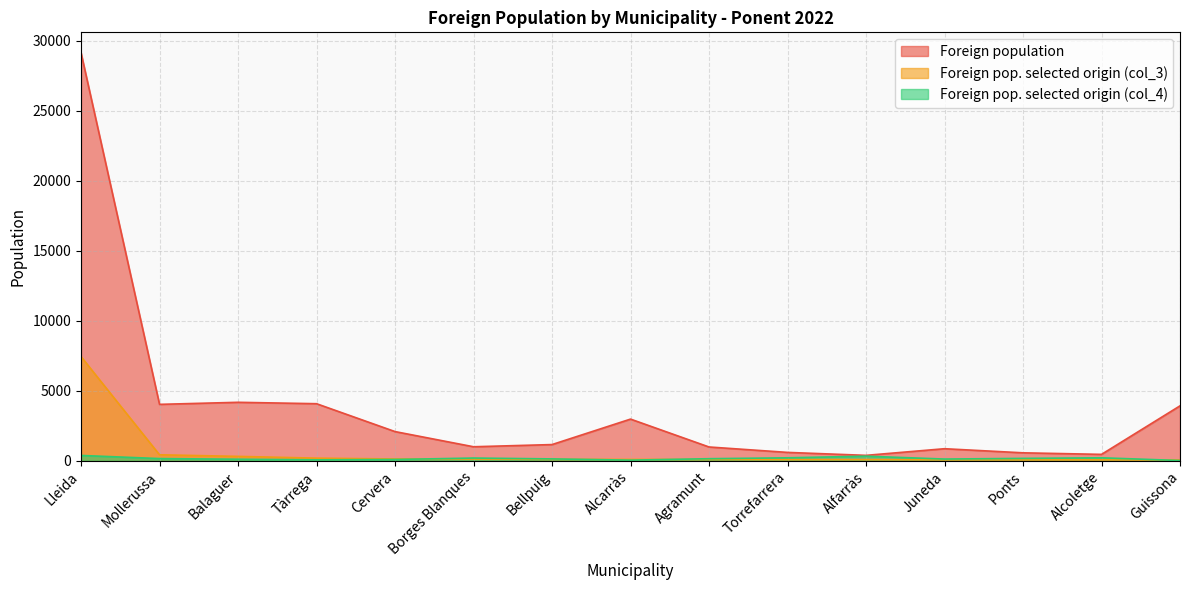

Which label corresponds to the largest value in the chart?

Lleida